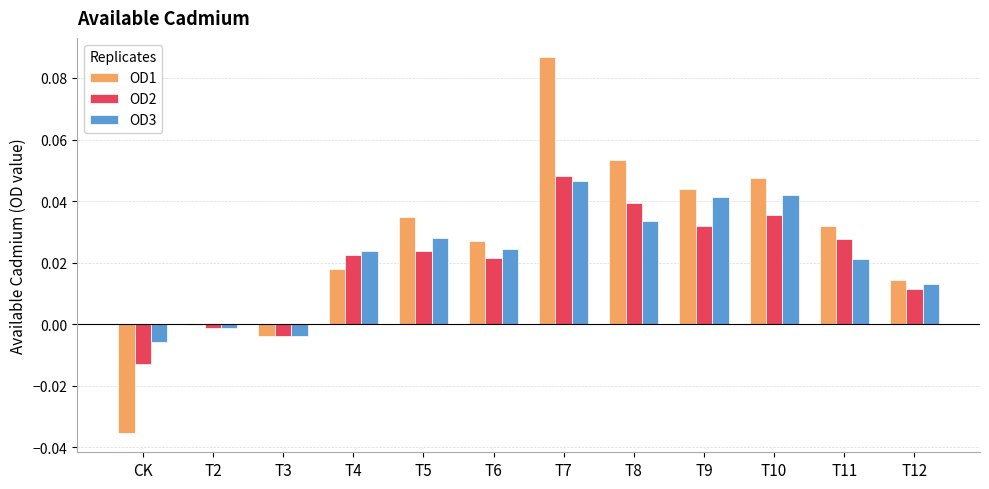

How many positive values does the OD2 series have?

9